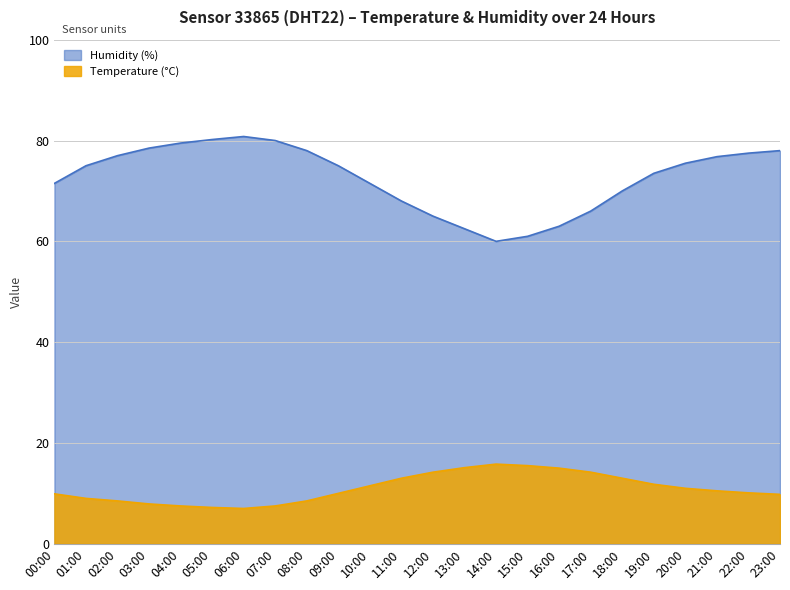

What is the total value across all series at 04:00?

87.0